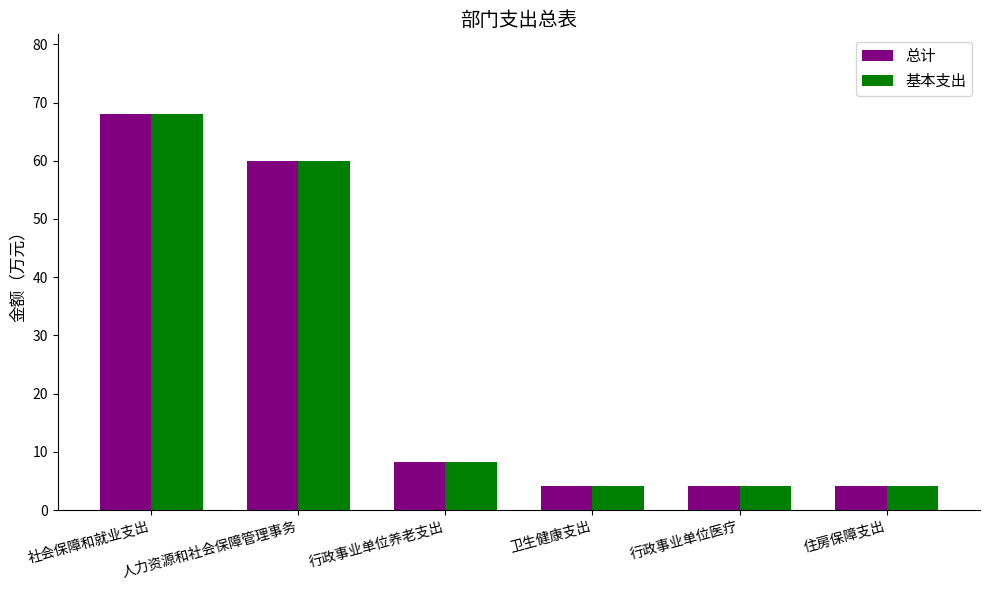

Does the chart contain stacked bars?

No